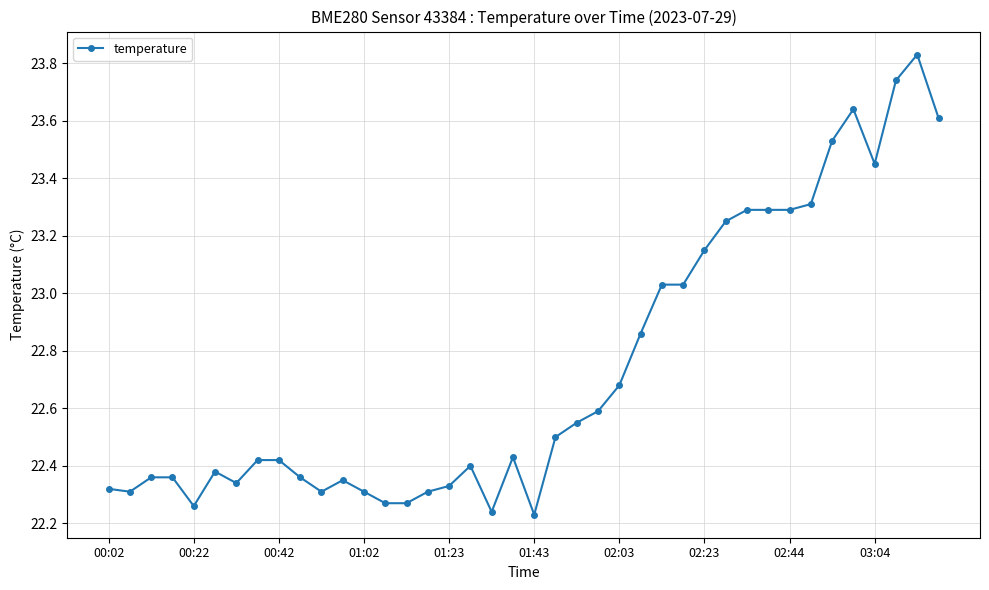

True or false: there are more than 0 points higher than both neighbors.

True